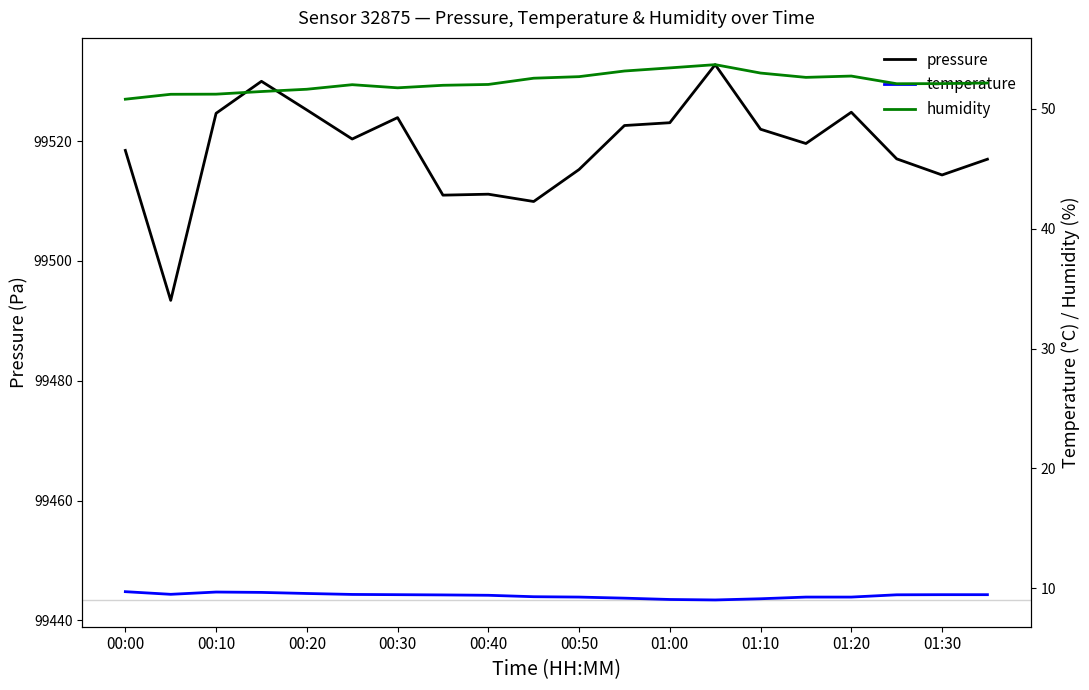

The value of pressure at 01:20 is 99524.8. True or false?

True